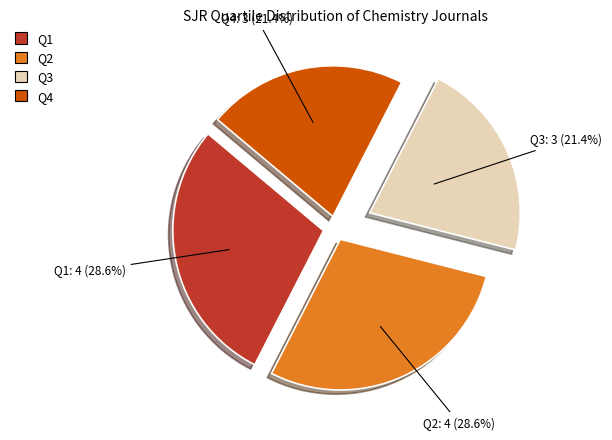

Is there a majority slice in this chart?

No